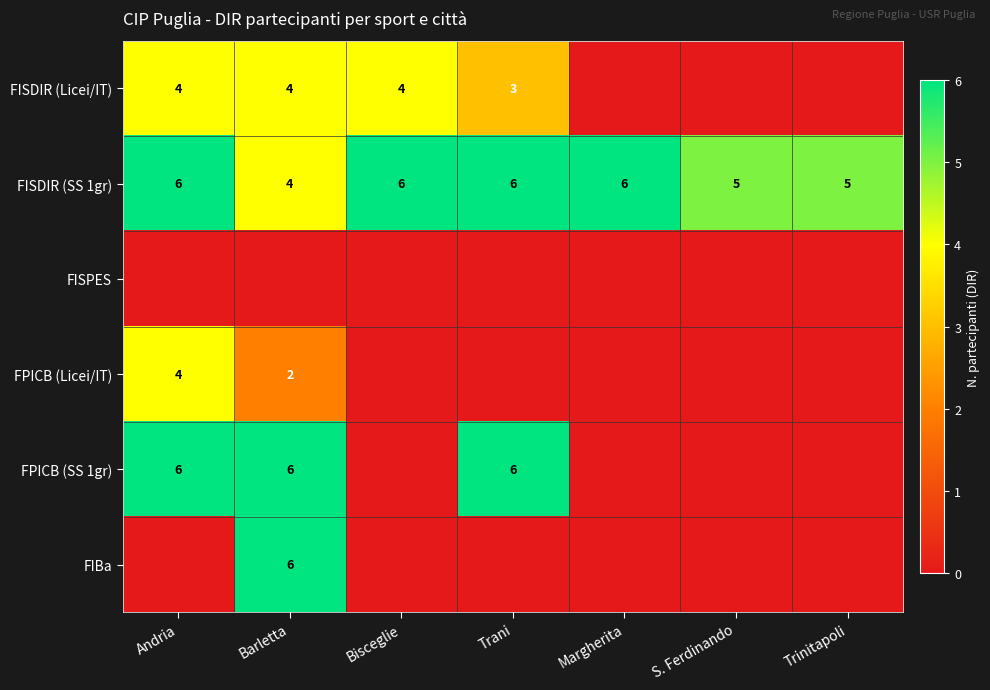

The FISDIR (Licei/IT) series shows 3 at Trani. True or false?

True